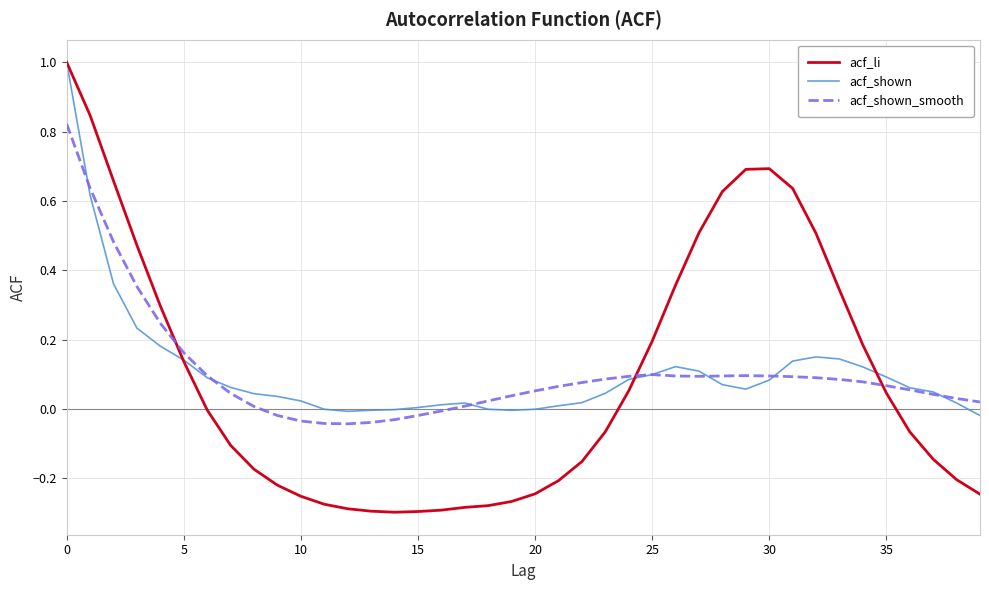

Which series has the largest range (max minus min)?

acf_li